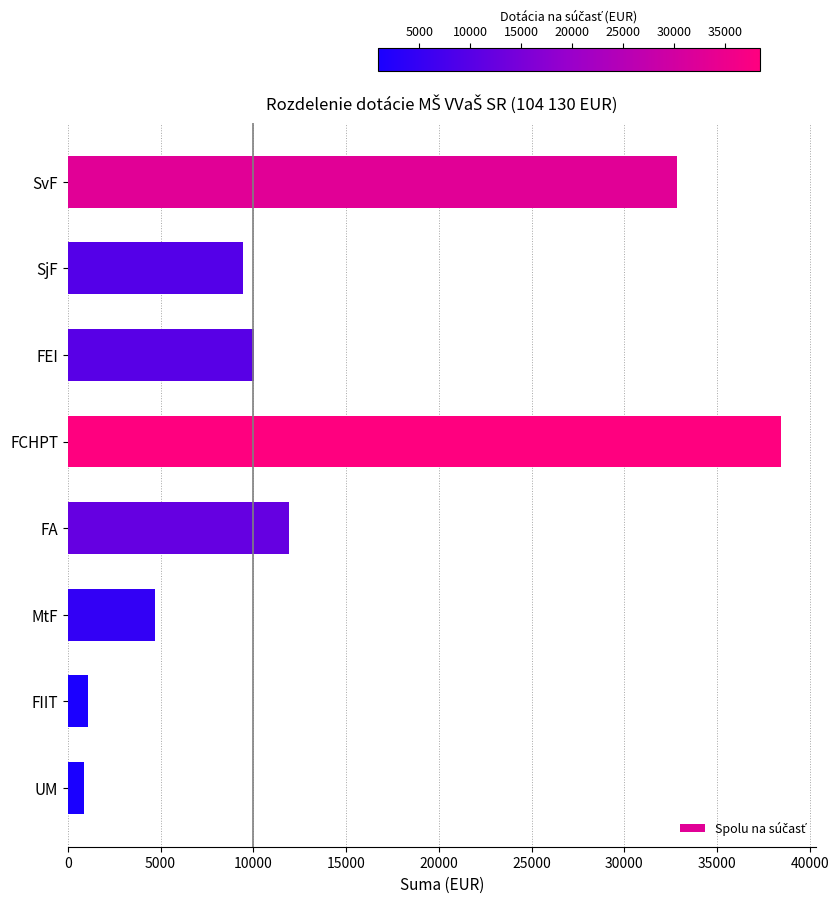

How many values exceed 10045?

4